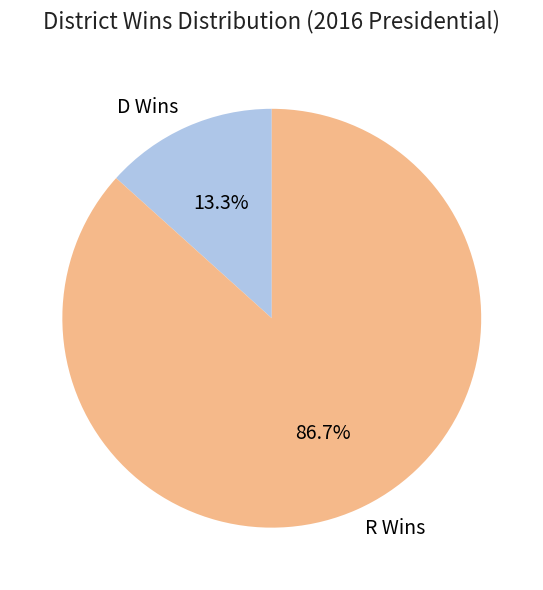

To the nearest percent, what portion does R Wins represent?

87%